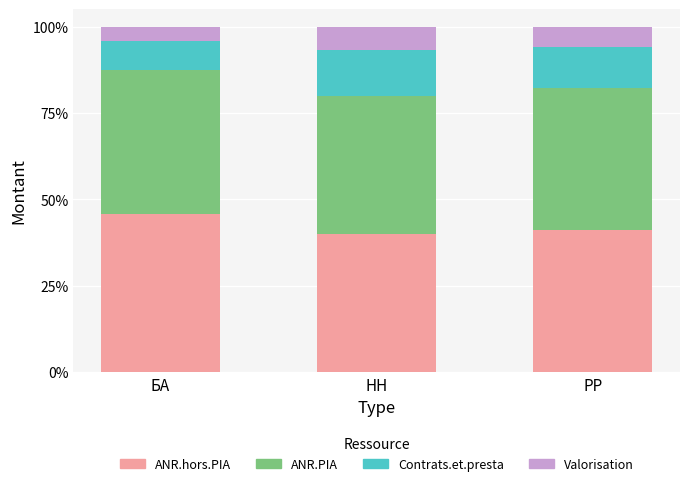

What is the maximum value for ANR.hors.PIA?

45.8